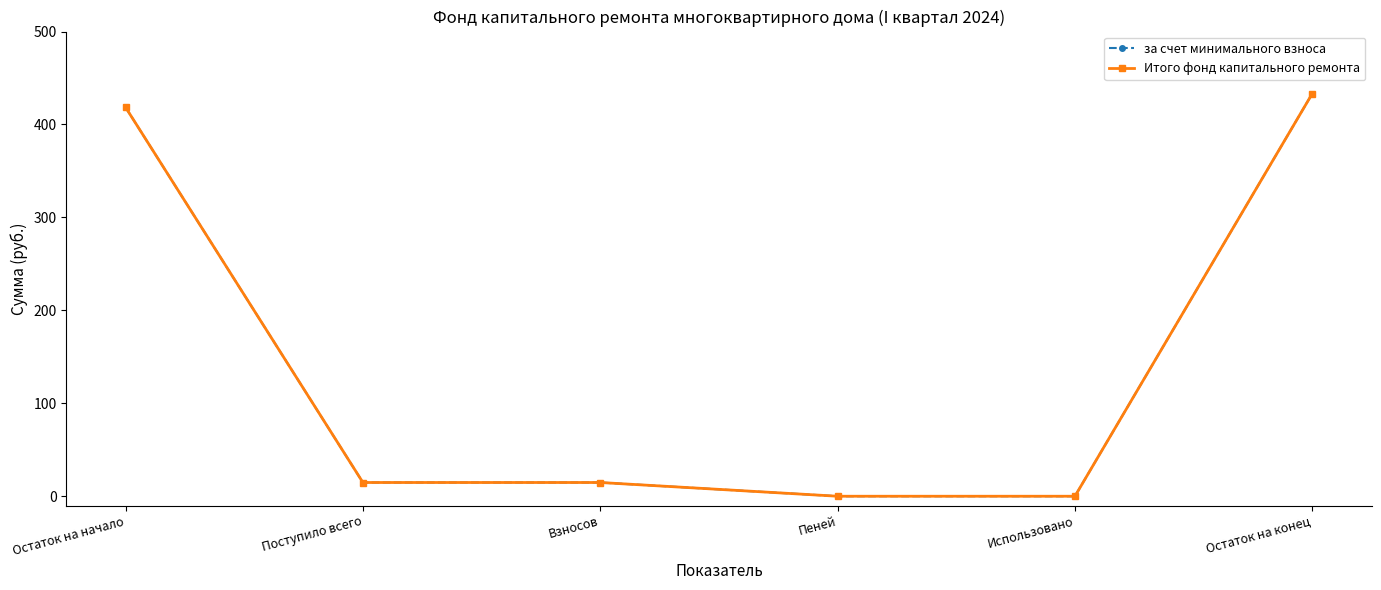

What value does the Итого фонд капитального ремонта series have at Взносов?

14.8